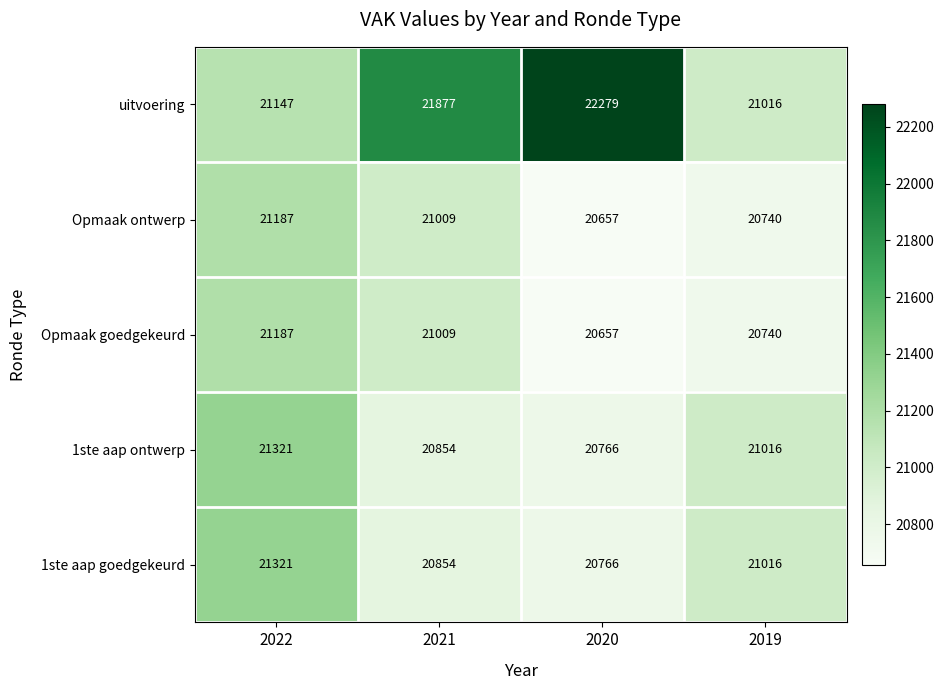

Where does the Opmaak goedgekeurd series first go above 21009?

2022